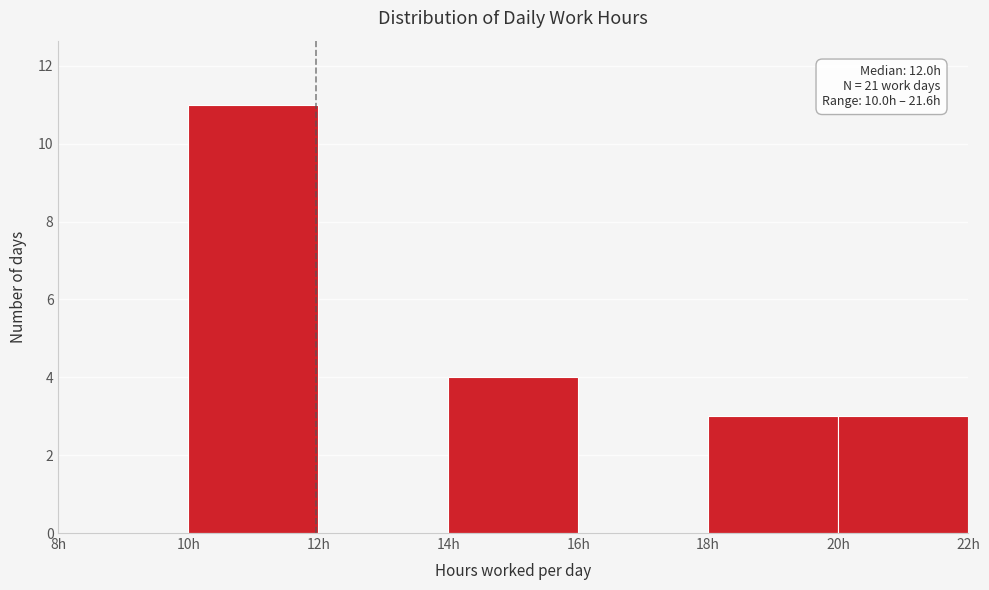

Which range on the x-axis has the tallest bar?

10 to 12